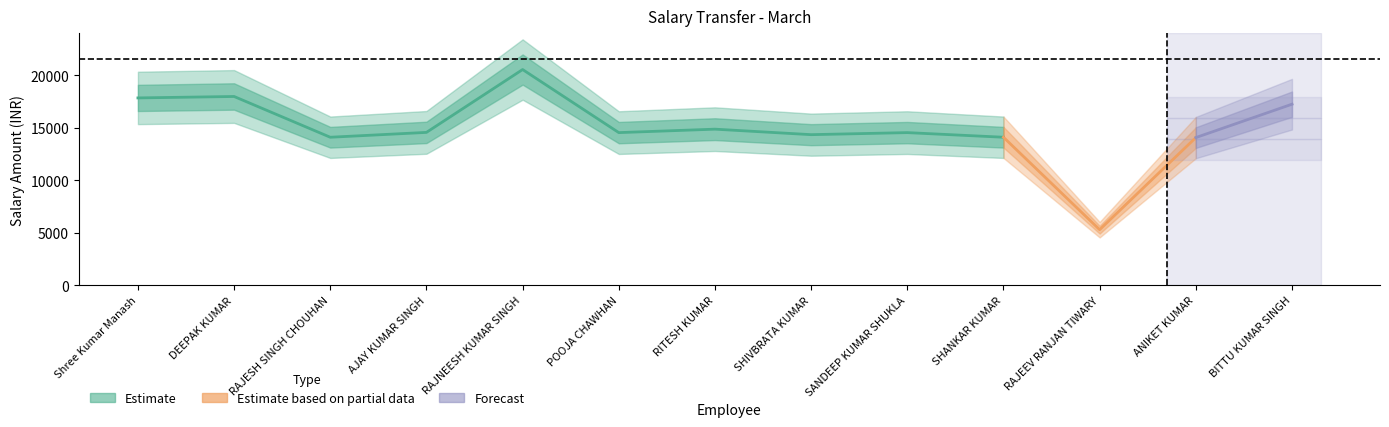

How many interior local valleys (lower than both neighbors) does the data have?

4